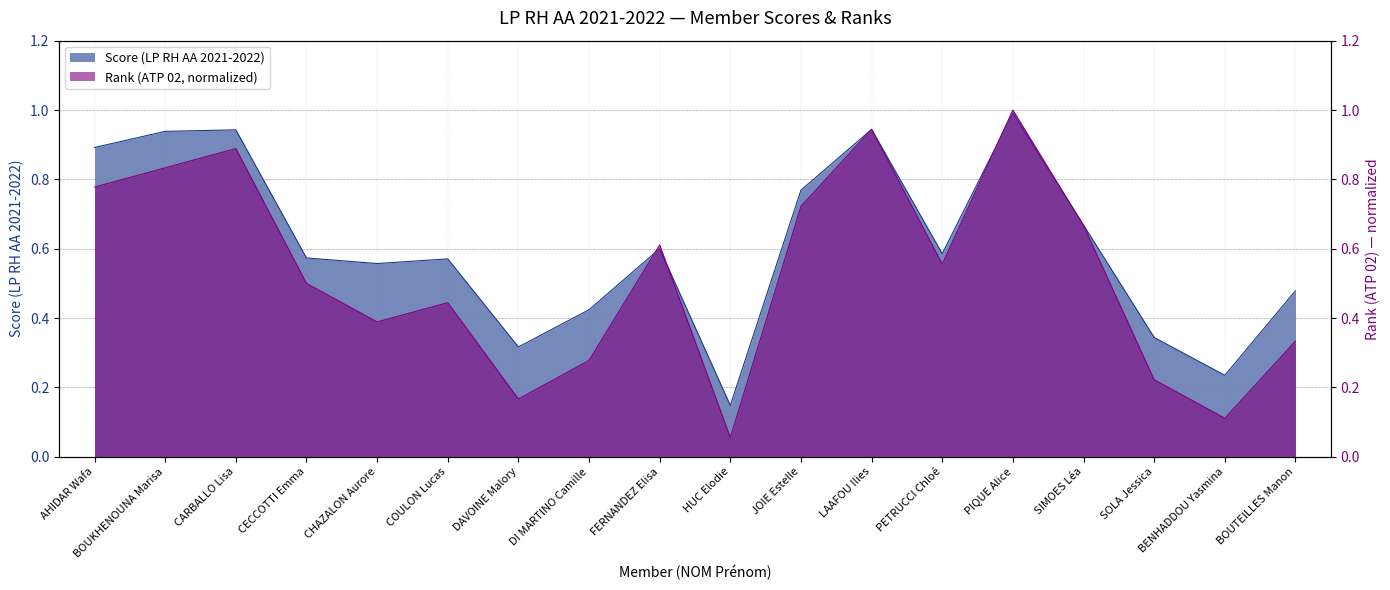

What are all the series names shown in the legend?

Score (LP RH AA 2021-2022), Rank (ATP 02)